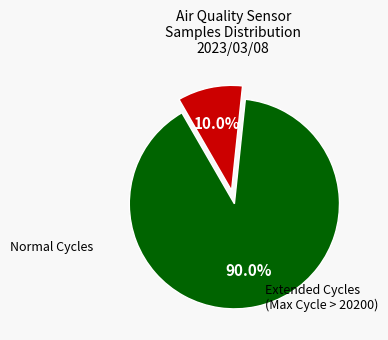

To the nearest percent, what is the average slice percentage?

50%